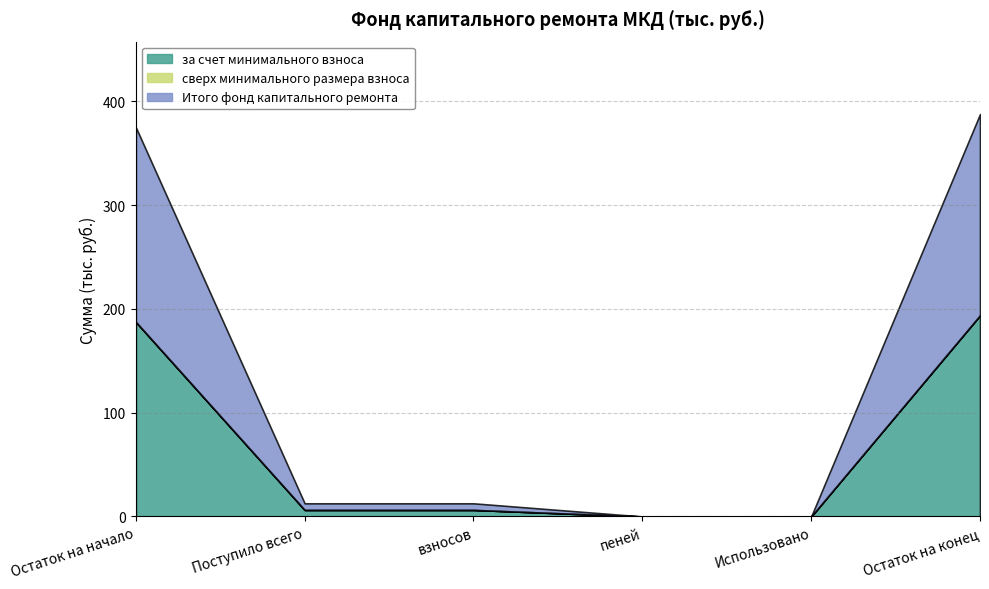

Reading left to right, what are all the values shown in this chart?

за счет минимального взноса: 187.5	6.3	6.3	0.0	0.0	193.9
сверх минимального размера взноса: 0.0	0.0	0.0	0.0	0.0	0.0
Итого фонд капитального ремонта: 187.5	6.3	6.3	0.0	0.0	193.9